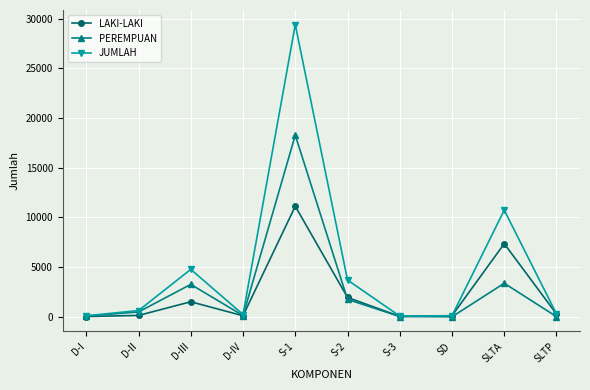

What is the average value of the LAKI-LAKI series?

2266